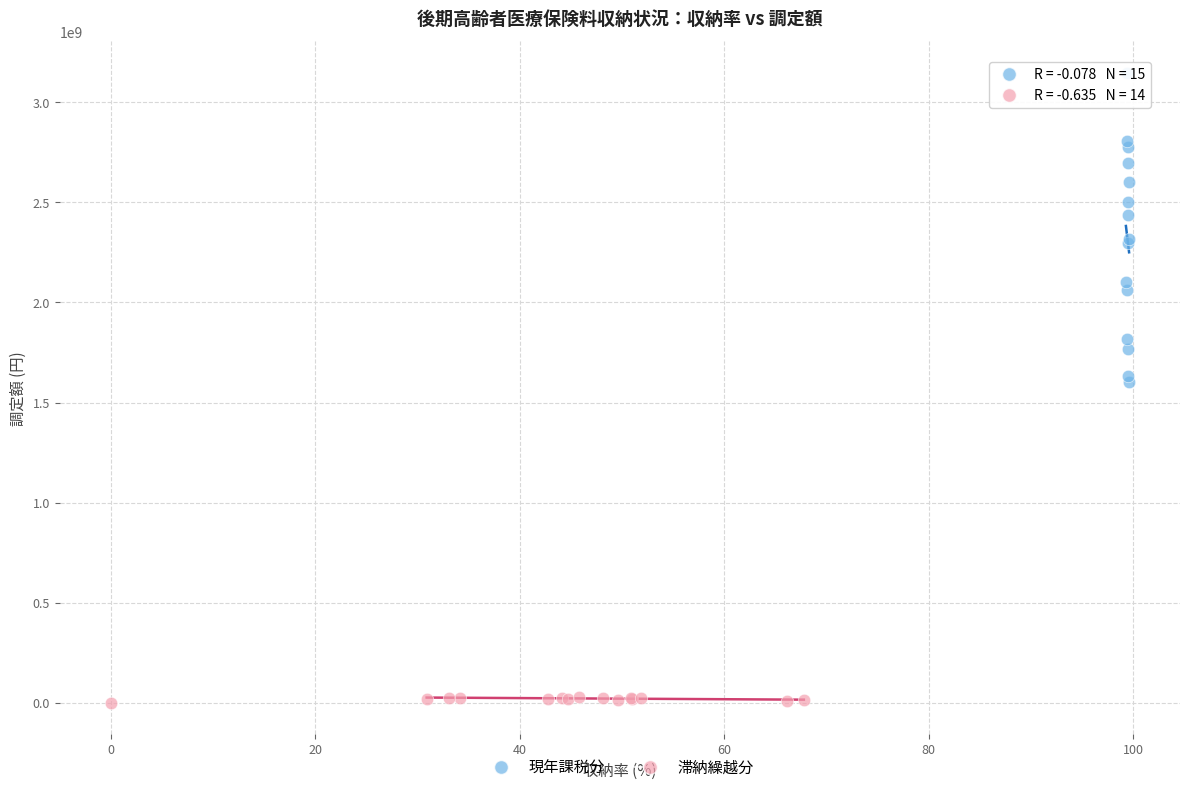

Which series reaches the minimum Y coordinate?

滞納繰越分